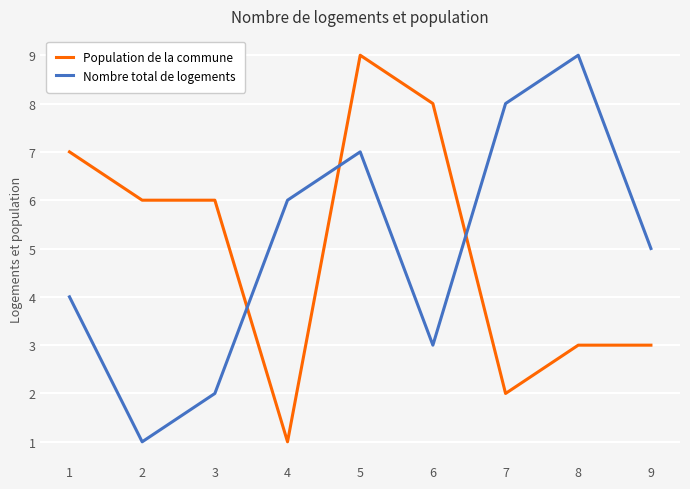

What is the sum of all Nombre total de logements values?

45